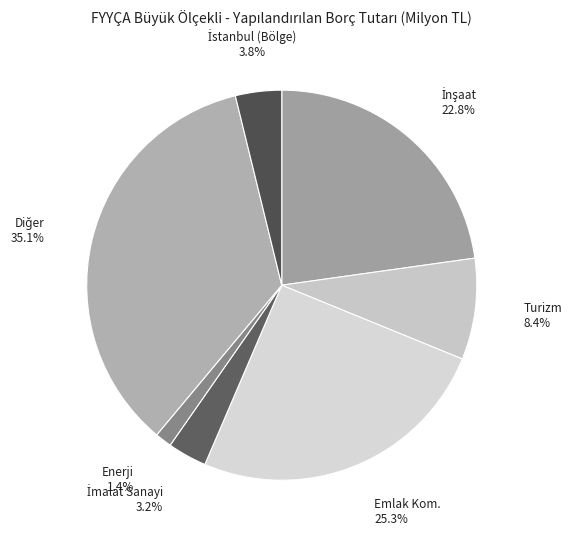

To the nearest percent, what portion does Turizm represent?

8%